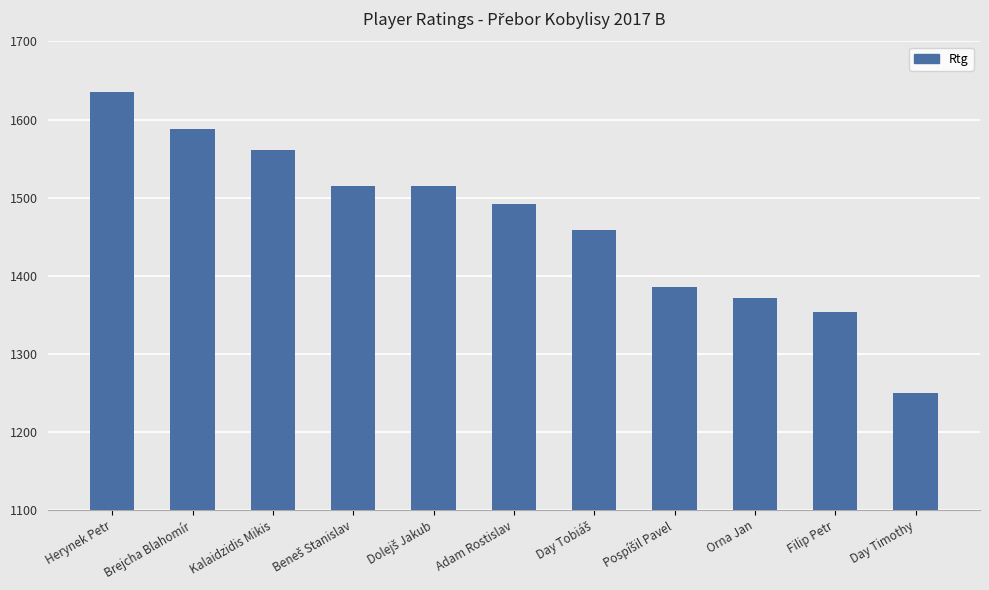

Reading left to right, transcribe all the data shown in this chart.

1635	1588	1561	1515	1515	1492	1458	1385	1371	1354	1250